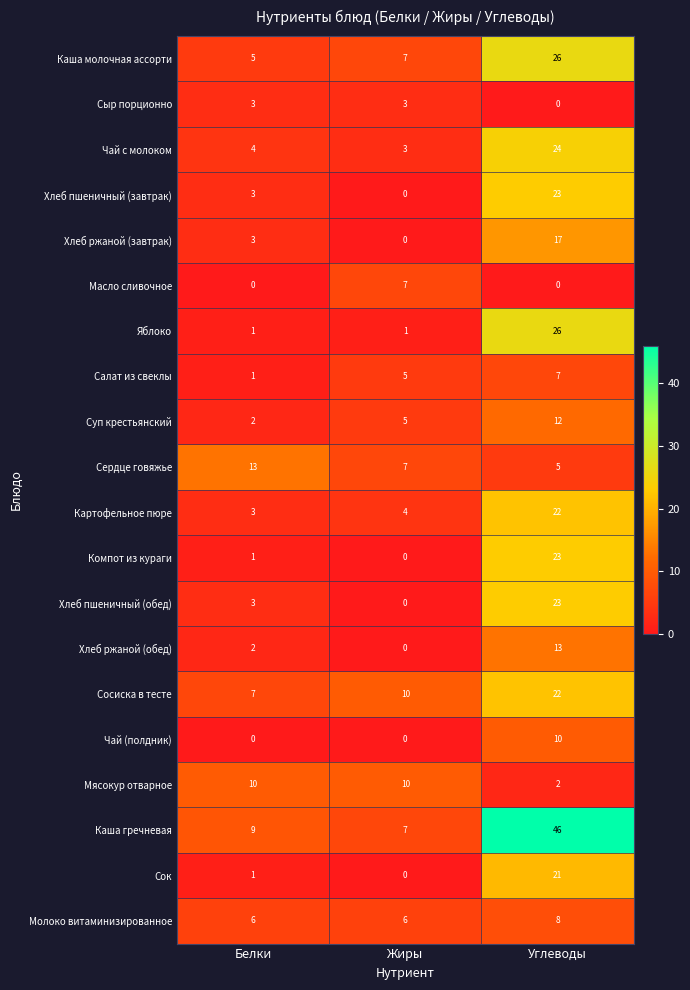

What is the sum of all Мясокур отварное values?

22